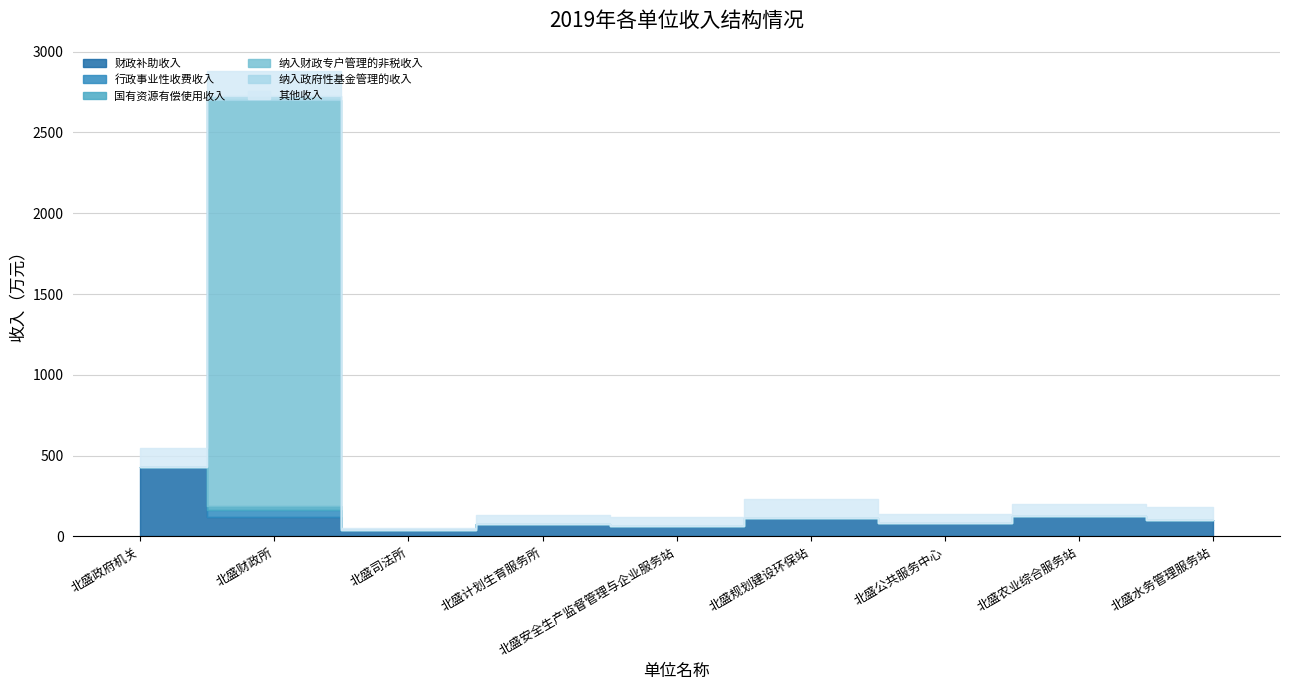

True or false: 财政补助收入 and 行政事业性收费收入 cross at least once.

False